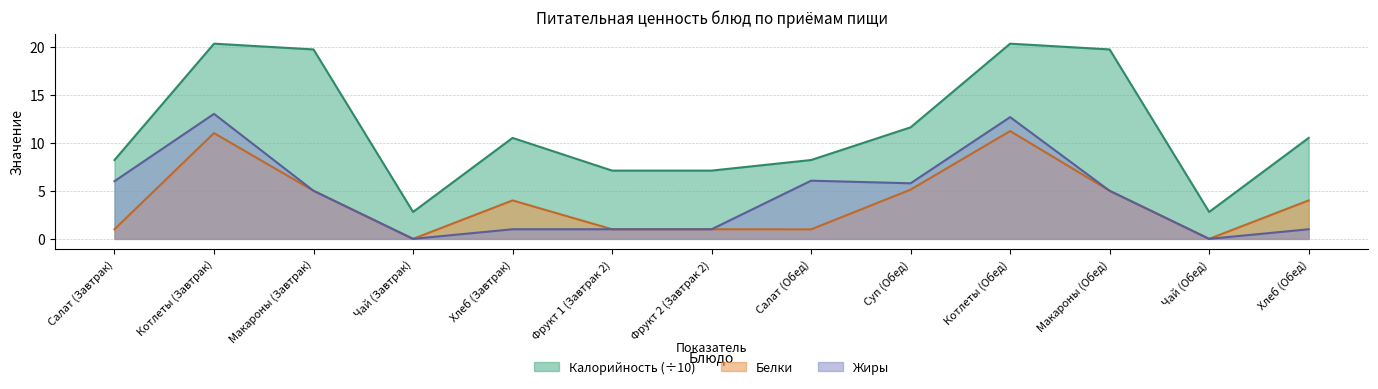

Reading left to right, extract all data points from this chart.

Калорийность: Салат (Завтрак)=8.2	Котлеты (Завтрак)=20.3	Макароны (Завтрак)=19.7	Чай (Завтрак)=2.8	Хлеб (Завтрак)=10.5	Фрукт 1 (Завтрак 2)=7.1	Фрукт 2 (Завтрак 2)=7.1	Салат (Обед)=8.2	Суп (Обед)=11.6	Котлеты (Обед)=20.3	Макароны (Обед)=19.7	Чай (Обед)=2.8	Хлеб (Обед)=10.5
Белки: Салат (Завтрак)=1.0	Котлеты (Завтрак)=11.0	Макароны (Завтрак)=5.0	Чай (Завтрак)=0.0	Хлеб (Завтрак)=4.0	Фрукт 1 (Завтрак 2)=1.0	Фрукт 2 (Завтрак 2)=1.0	Салат (Обед)=1.0	Суп (Обед)=5.1	Котлеты (Обед)=11.2	Макароны (Обед)=5.0	Чай (Обед)=0.0	Хлеб (Обед)=4.0
Жиры: Салат (Завтрак)=6.0	Котлеты (Завтрак)=13.0	Макароны (Завтрак)=5.0	Чай (Завтрак)=0.0	Хлеб (Завтрак)=1.0	Фрукт 1 (Завтрак 2)=1.0	Фрукт 2 (Завтрак 2)=1.0	Салат (Обед)=6.0	Суп (Обед)=5.8	Котлеты (Обед)=12.7	Макароны (Обед)=5.0	Чай (Обед)=0.0	Хлеб (Обед)=1.0